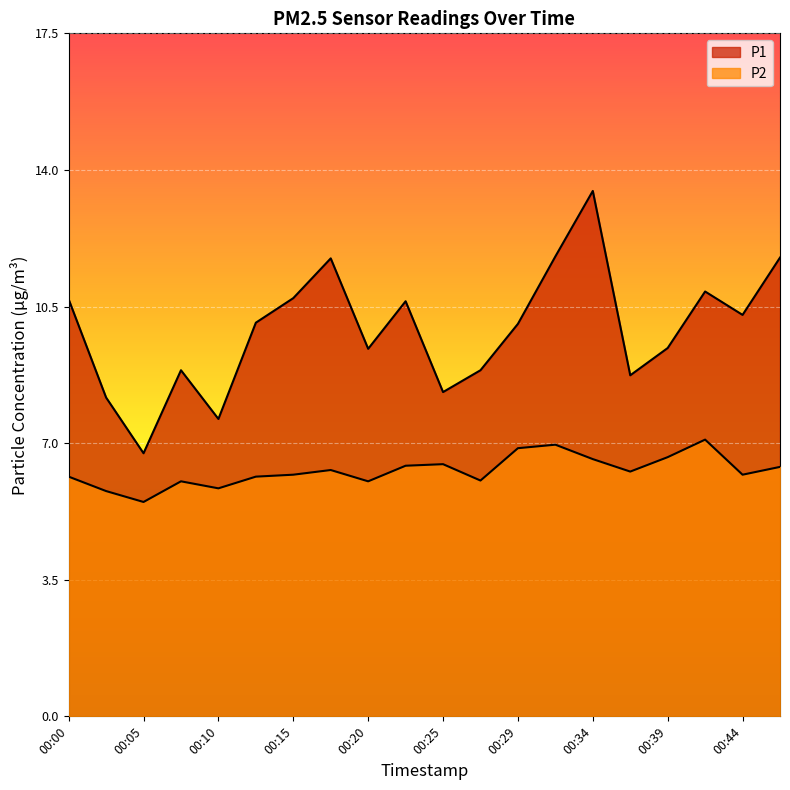

Reading right to left, list all the values displayed in this chart.

P1: 11.8	10.3	10.9	9.4	8.8	13.5	11.8	10.1	8.9	8.3	10.7	9.4	11.8	10.7	10.1	7.6	8.9	6.8	8.2	10.7
P2: 6.4	6.2	7.1	6.7	6.3	6.6	7.0	6.9	6.0	6.5	6.4	6.0	6.3	6.2	6.2	5.8	6.0	5.5	5.8	6.2